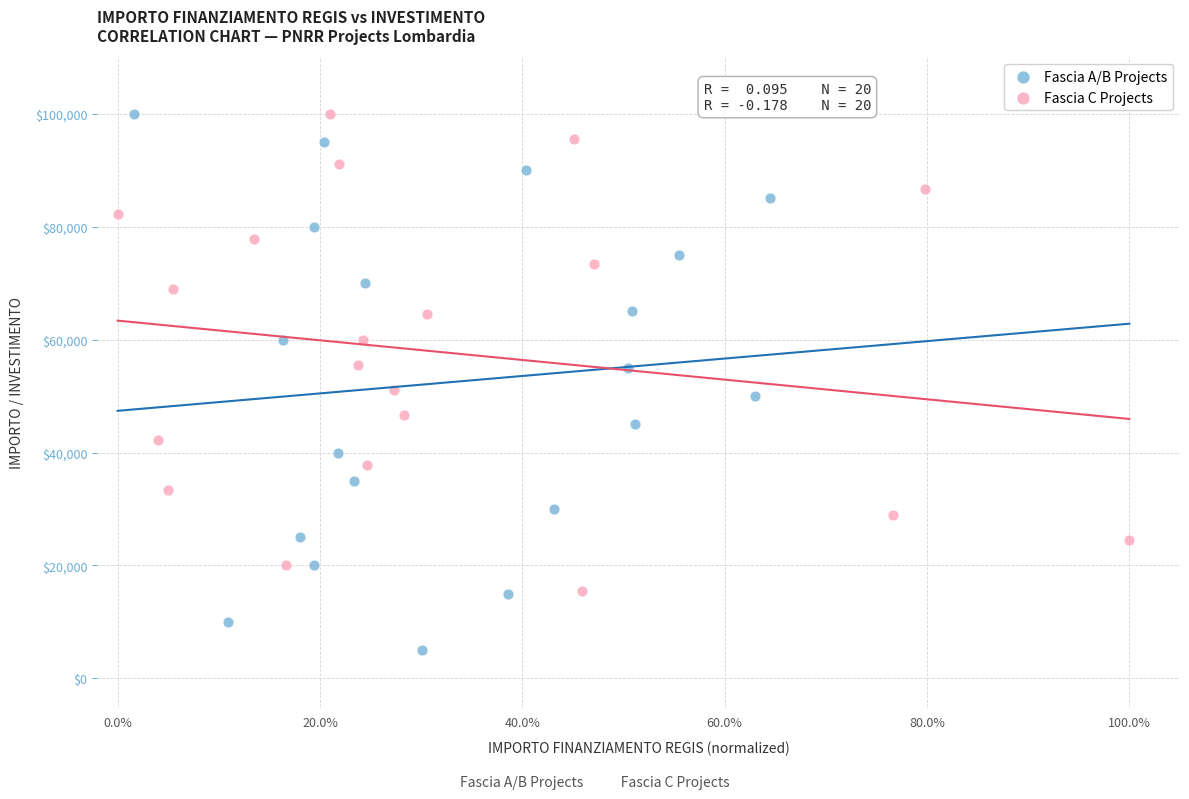

Which series contains the lowest Y value?

Fascia A/B Projects